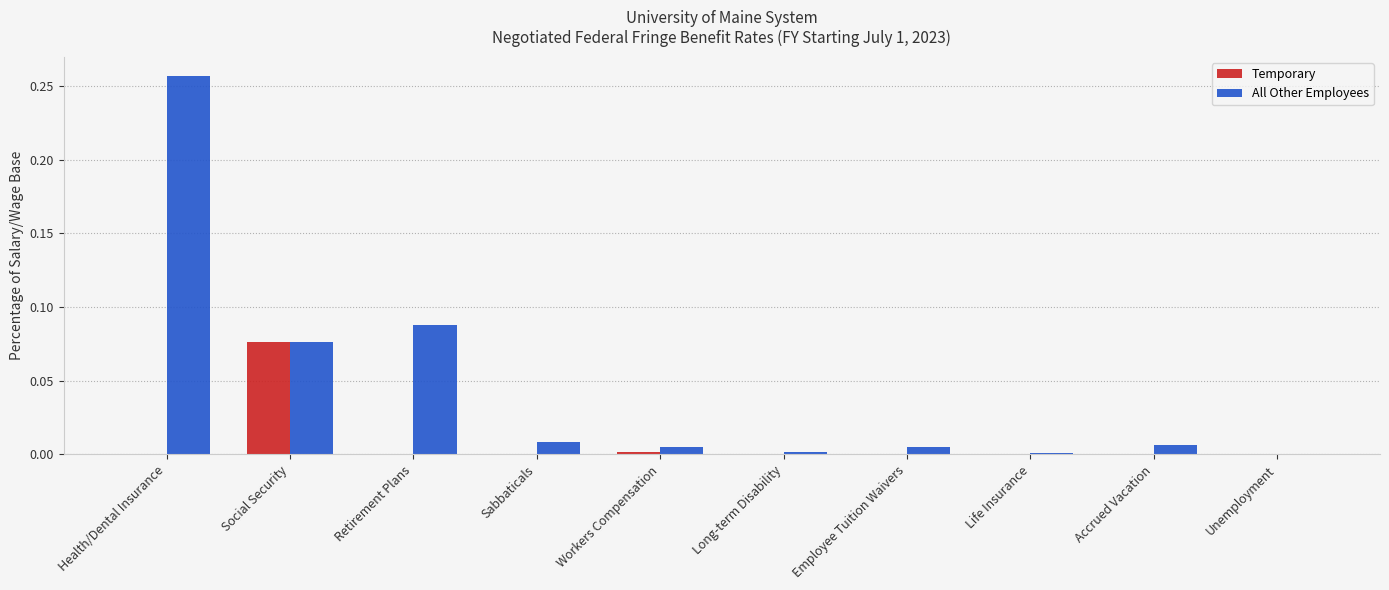

Is it true that Temporary equals 0.0 at Life Insurance?

True